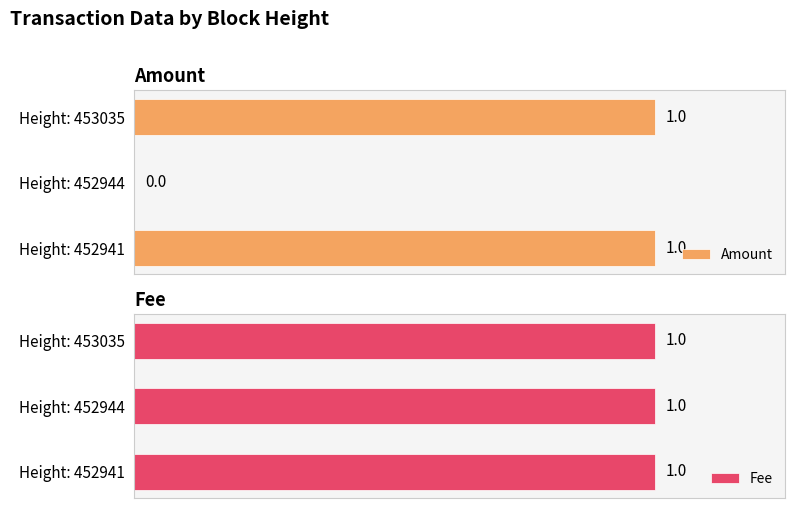

What is the greatest value displayed?

1.0